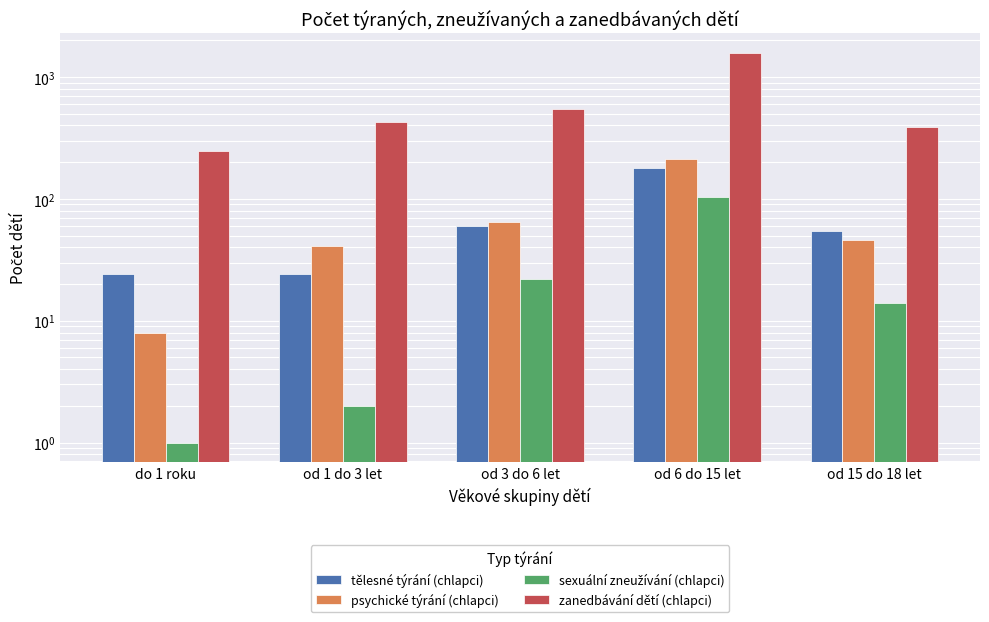

The value of zanedbávání dětí (chlapci) at od 3 do 6 let is 542. True or false?

True